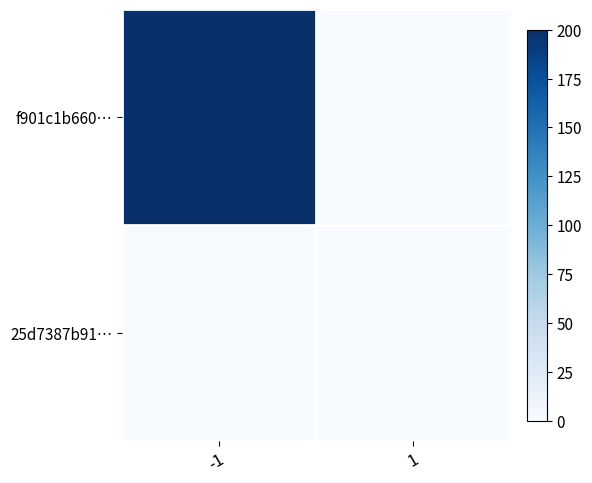

Rank the series at 1 from lowest to highest value.

f901c1b660…, 25d7387b91…